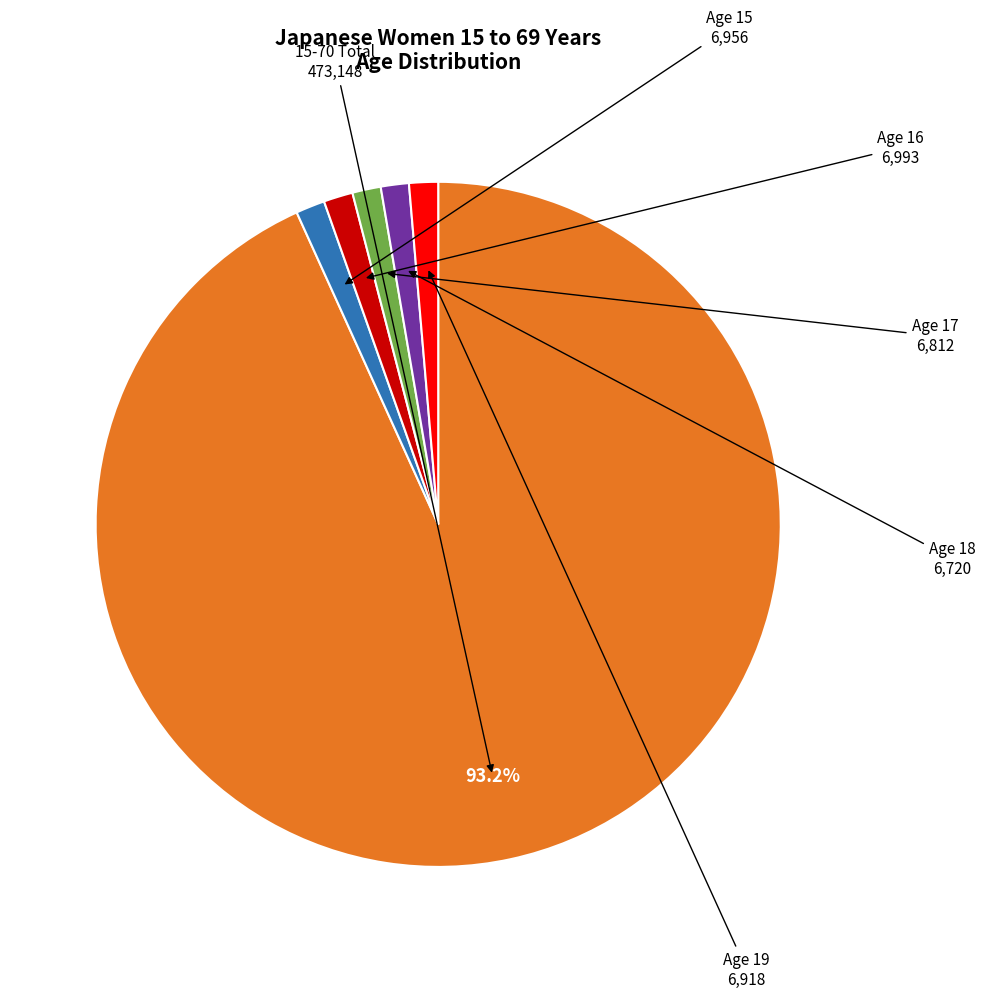

Count the number of slices in the pie.

6